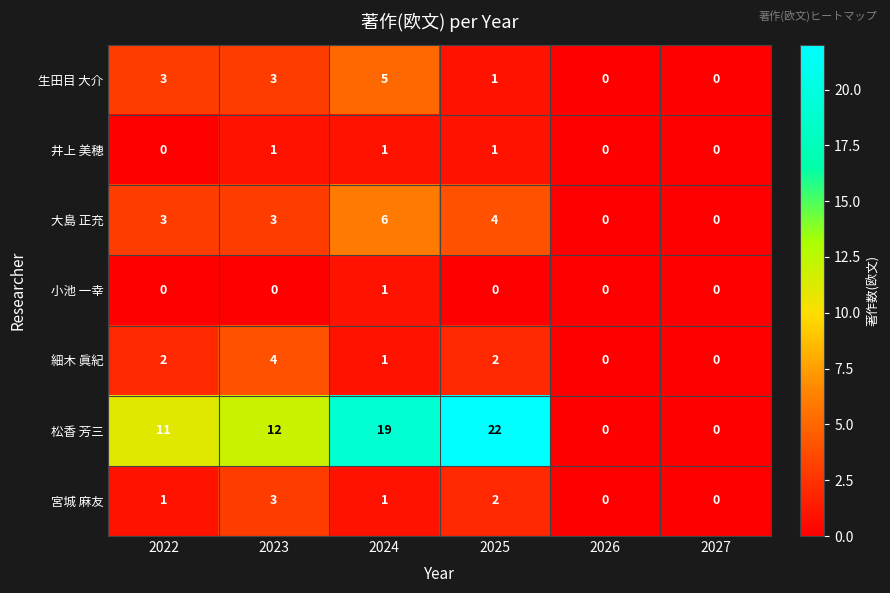

Which series changed the most between 2022 and 2024?

松香 芳三